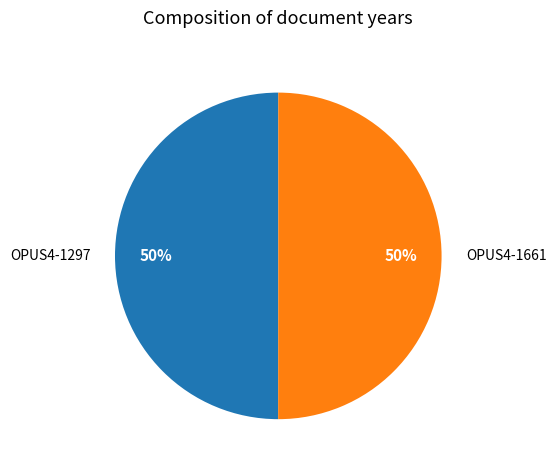

What is the ratio of the value at OPUS4-1297 to the value at OPUS4-1661?

1.0